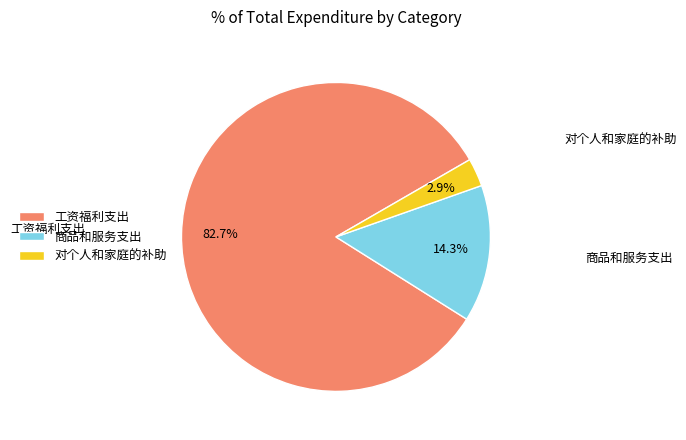

Combined, do 商品和服务支出 and 工资福利支出 account for over 50%?

Yes